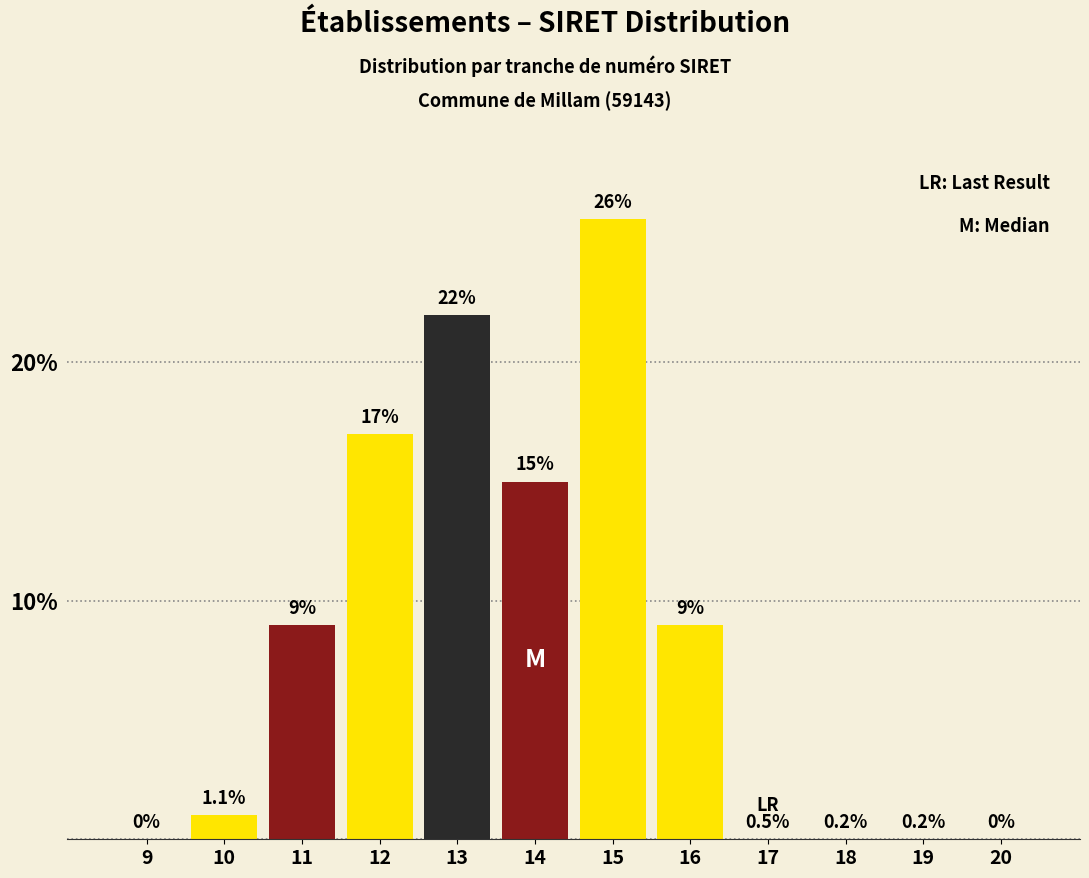

Reading left to right, extract all data points from this chart.

9=0	10=1	11=9	12=17	13=22	14=15	15=26	16=9	17=0	18=0	19=0	20=0